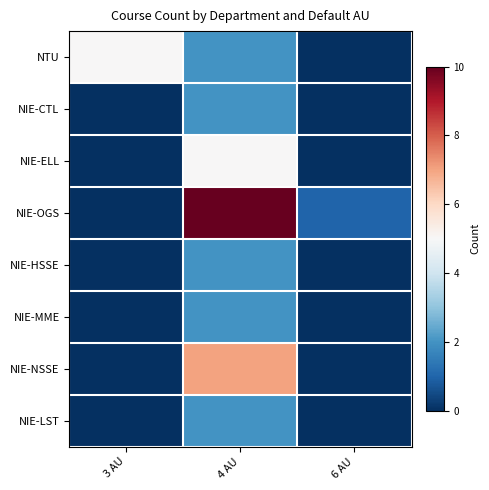

What is the maximum value shown in the chart?

10